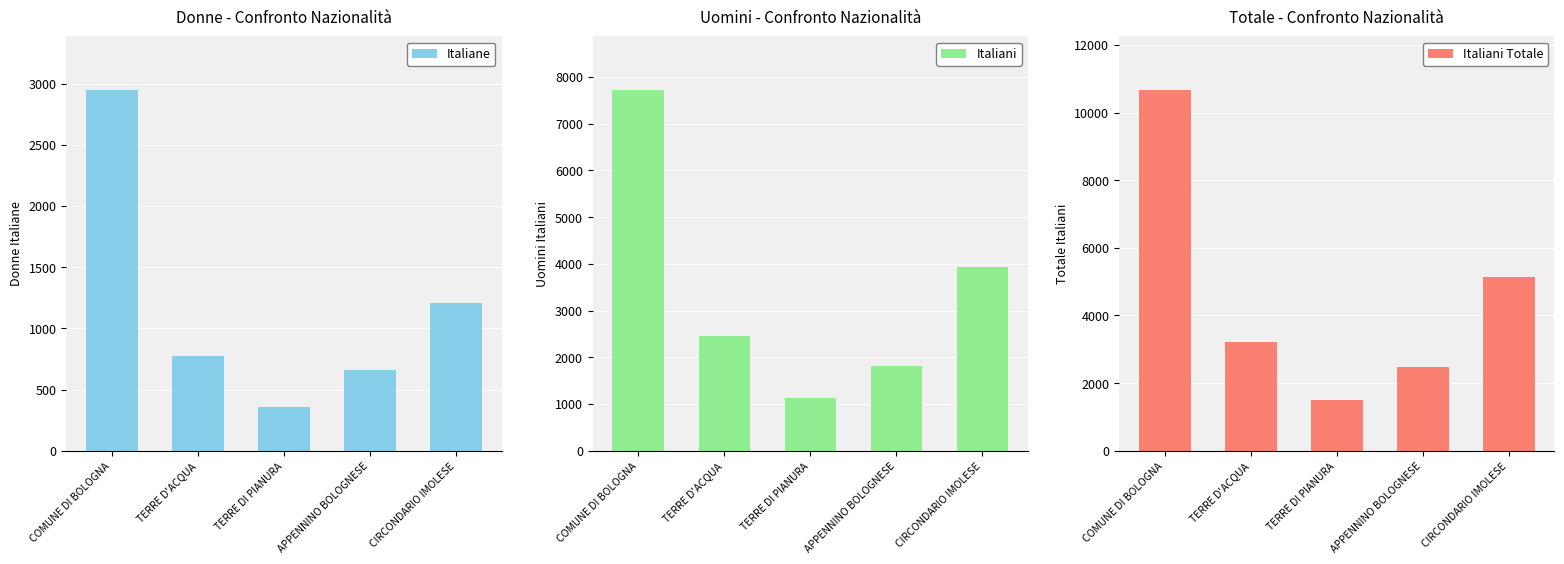

The Italiani Totale series shows 3230 at TERRE D'ACQUA. True or false?

True